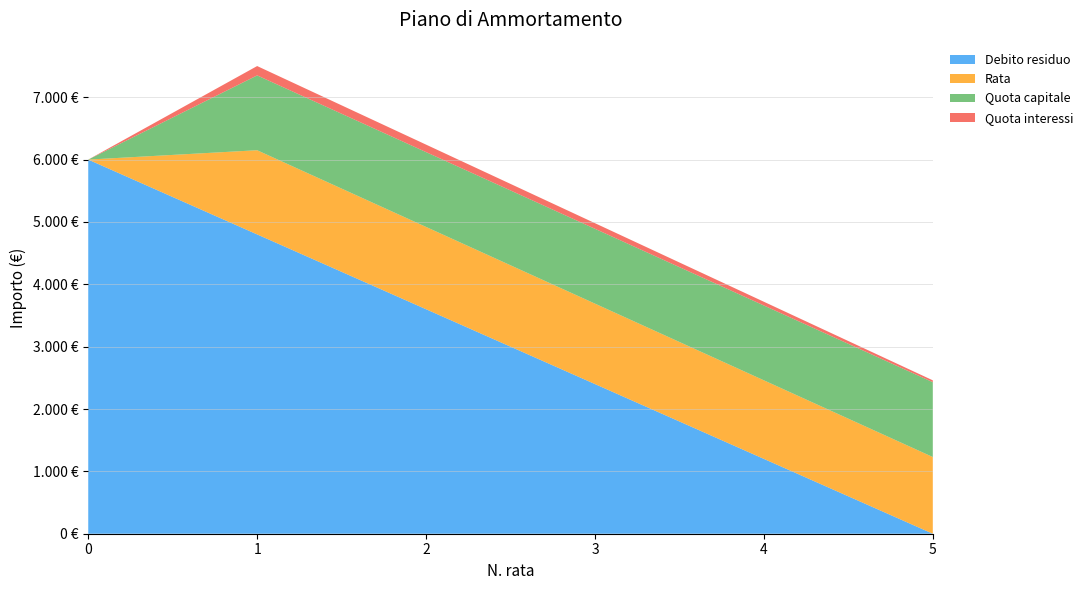

Reading left to right, list all the values displayed in this chart.

Quota capitale: 0	1200	1200	1200	1200	1200
Quota interessi: 0	150	120	90	60	30
Rata: 0	1350	1320	1290	1260	1230
Debito residuo: 6000	4800	3600	2400	1200	0